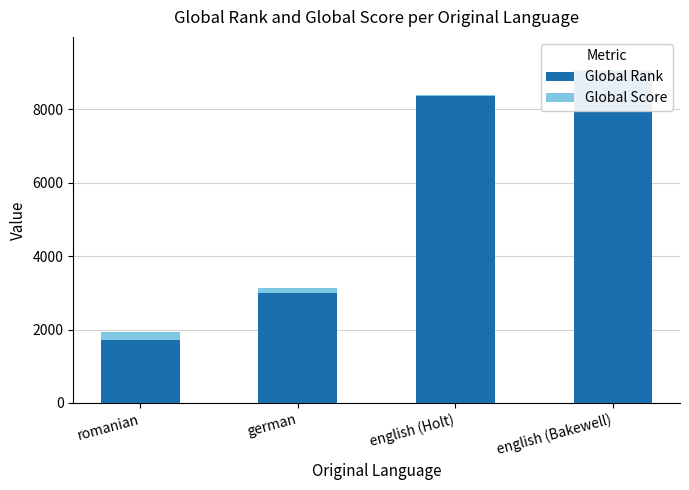

What is the difference between the second highest and minimum values in the Global Rank series?

6654